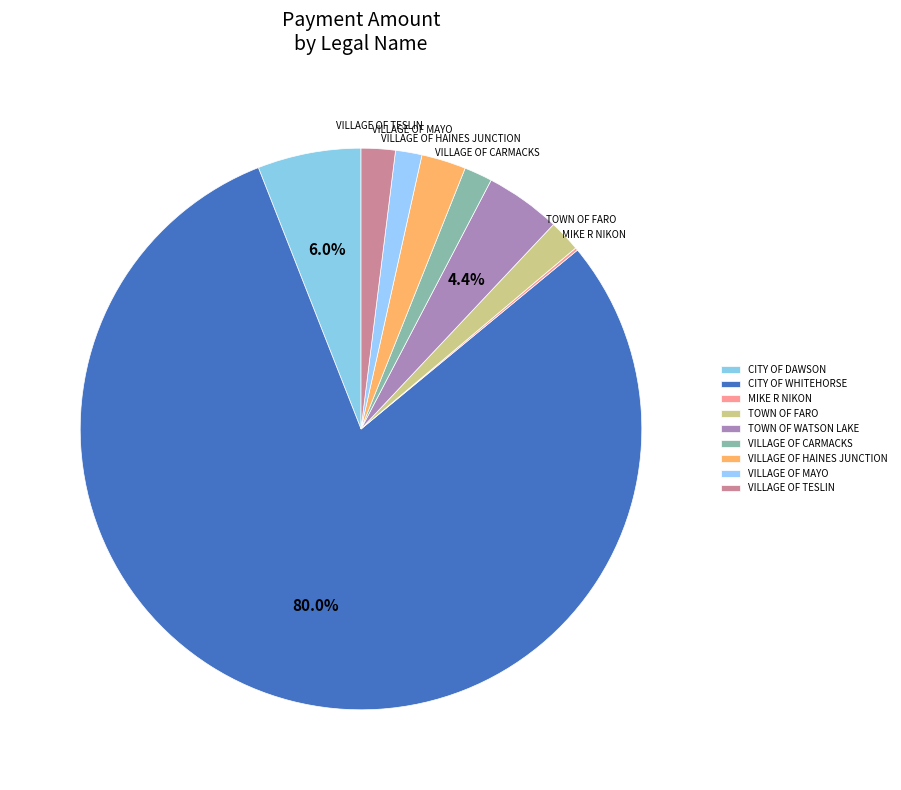

Does CITY OF WHITEHORSE represent more than half of the total?

Yes